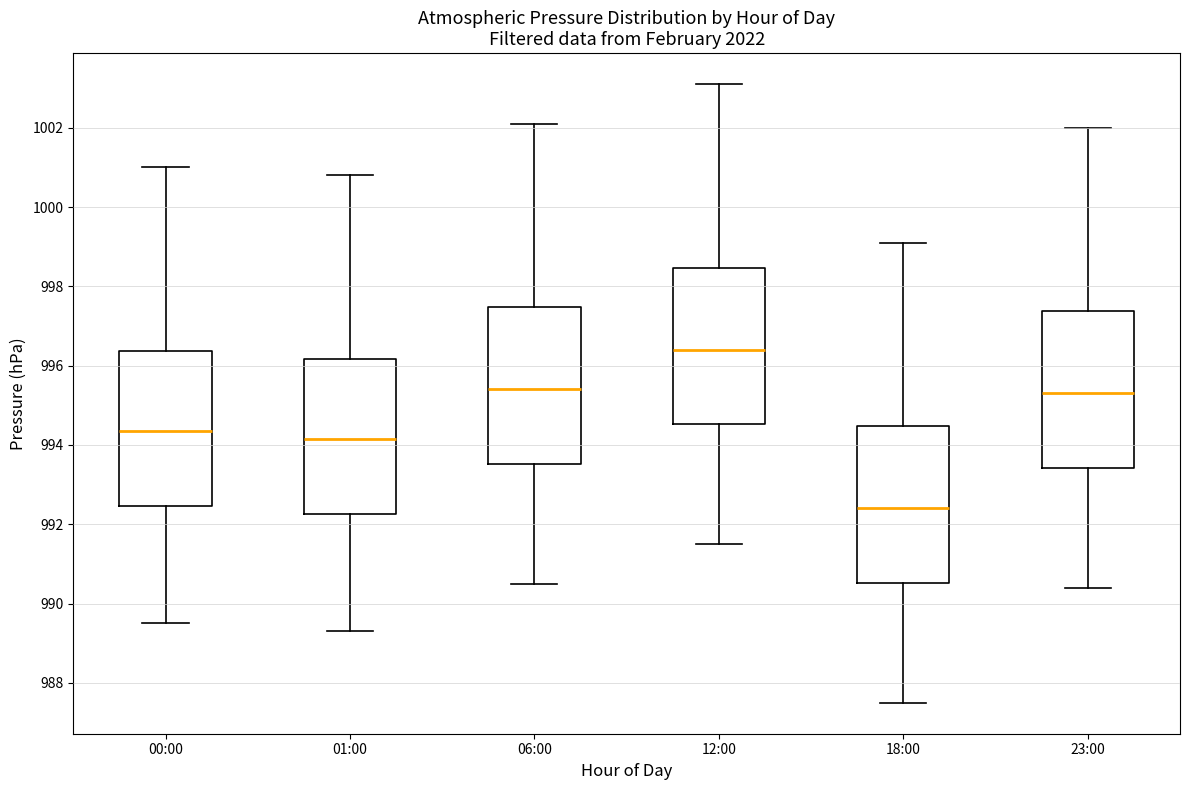

Reading left to right, read every box against the y-axis: the position of its median line, the range the box covers, and the ends of its whiskers. The values are not printed on the chart, so give them approximately, as read against the axis.

00:00: median 994.4, box 992.4 to 996.4, whiskers 989.6 to 1001.0
01:00: median 994.2, box 992.2 to 996.2, whiskers 989.4 to 1000.8
06:00: median 995.4, box 993.6 to 997.4, whiskers 990.6 to 1002.2
12:00: median 996.4, box 994.6 to 998.4, whiskers 991.6 to 1003.2
18:00: median 992.4, box 990.6 to 994.4, whiskers 987.6 to 999.2
23:00: median 995.4, box 993.4 to 997.4, whiskers 990.4 to 1002.0